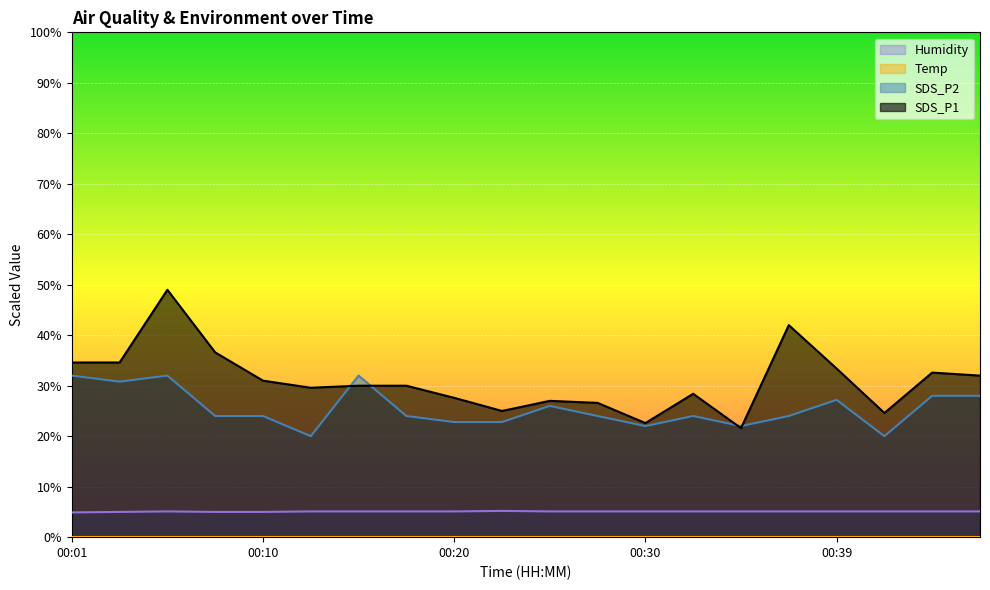

Where is the first local maximum for SDS_P2?

00:05